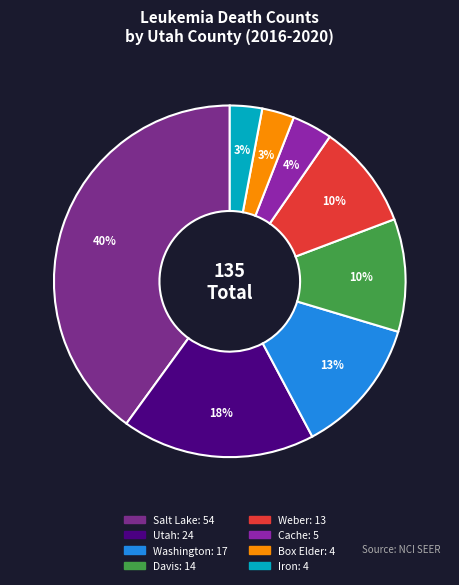

How many slices are in this pie chart?

8